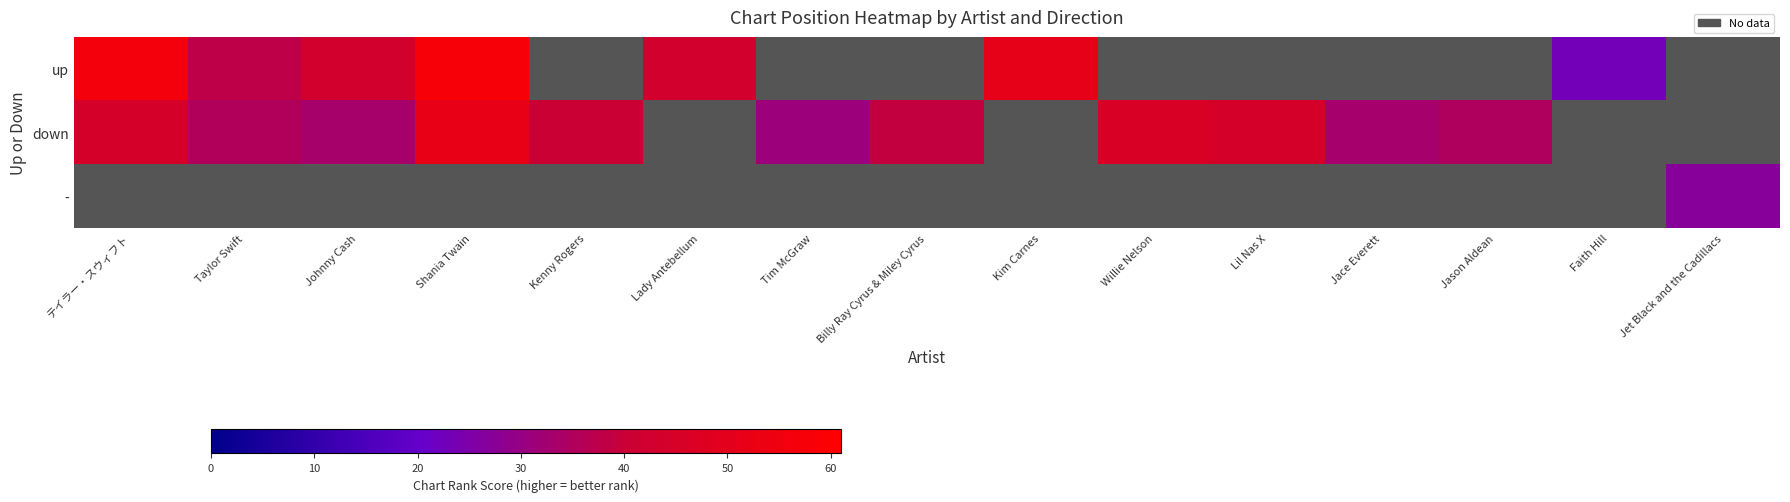

Is it true that up equals 60.3 at Johnny Cash?

False